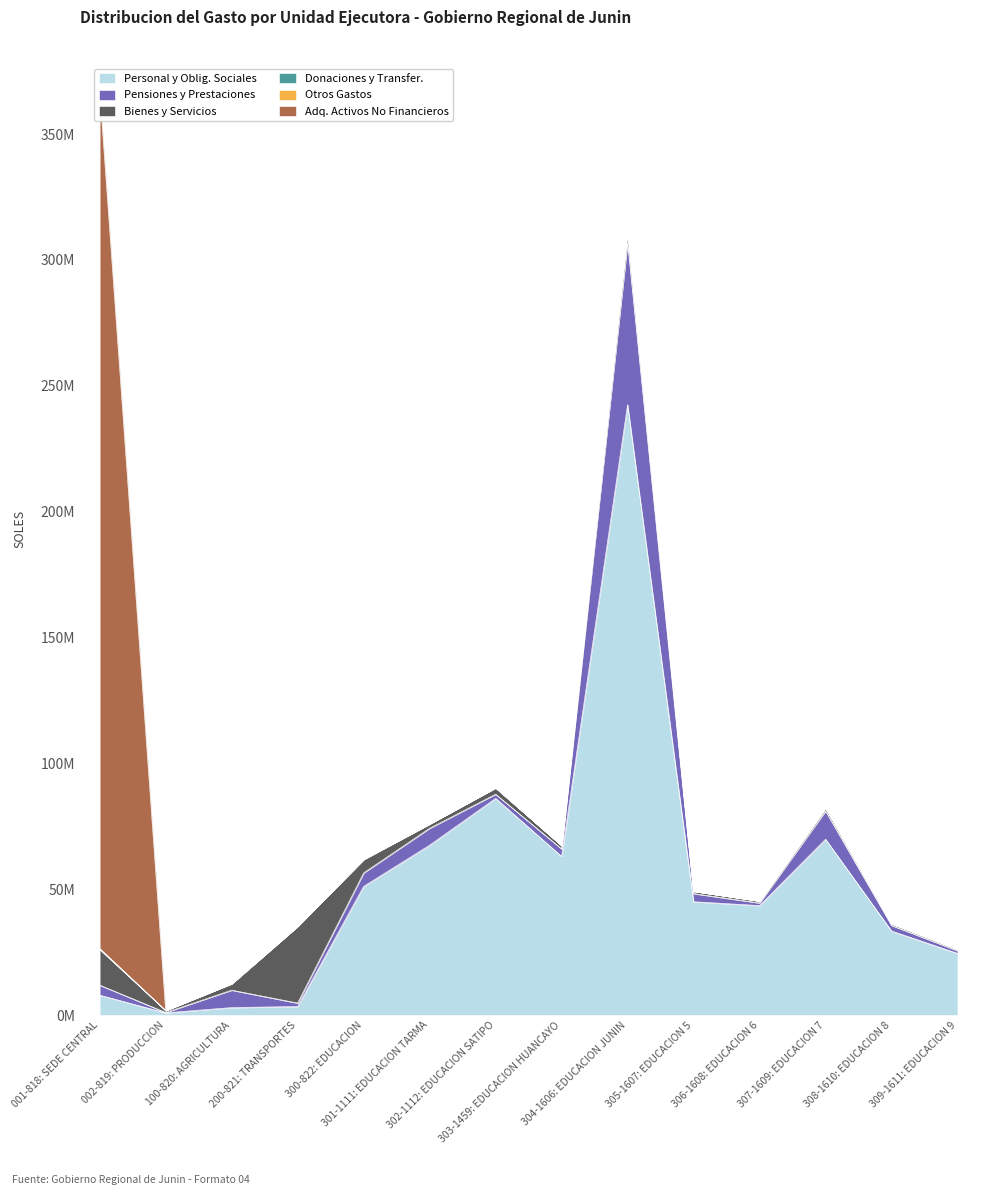

Reading right to left, transcribe all the data shown in this chart.

Personal y Oblig. Sociales: 309-1611: EDUCACION 9=24519949	308-1610: EDUCACION 8=33394222	307-1609: EDUCACION 7=69873953	306-1608: EDUCACION 6=43495961	305-1607: EDUCACION 5=45032125	304-1606: EDUCACION JUNIN=242486590	303-1459: EDUCACION HUANCAYO=63051636	302-1112: EDUCACION SATIPO=86087528	301-1111: EDUCACION TARMA=67497865	300-822: EDUCACION=51117793	200-821: TRANSPORTES=3414653	100-820: AGRICULTURA=2977559	002-819: PRODUCCION=883754	001-818: SEDE CENTRAL=7922167
Pensiones y Prestaciones: 309-1611: EDUCACION 9=1051007	308-1610: EDUCACION 8=2229139	307-1609: EDUCACION 7=11197729	306-1608: EDUCACION 6=1050823	305-1607: EDUCACION 5=3227848	304-1606: EDUCACION JUNIN=64414203	303-1459: EDUCACION HUANCAYO=2981742	302-1112: EDUCACION SATIPO=1652499	301-1111: EDUCACION TARMA=6725072	300-822: EDUCACION=5365341	200-821: TRANSPORTES=1363575	100-820: AGRICULTURA=6923859	002-819: PRODUCCION=156962	001-818: SEDE CENTRAL=3984237
Bienes y Servicios: 309-1611: EDUCACION 9=580587	308-1610: EDUCACION 8=695326	307-1609: EDUCACION 7=1248649	306-1608: EDUCACION 6=792874	305-1607: EDUCACION 5=940035	304-1606: EDUCACION JUNIN=5189014	303-1459: EDUCACION HUANCAYO=1327917	302-1112: EDUCACION SATIPO=2551630	301-1111: EDUCACION TARMA=1715583	300-822: EDUCACION=5356693	200-821: TRANSPORTES=30487652	100-820: AGRICULTURA=2573490	002-819: PRODUCCION=779661	001-818: SEDE CENTRAL=14213007
Donaciones y Transfer.: 309-1611: EDUCACION 9=0	308-1610: EDUCACION 8=0	307-1609: EDUCACION 7=0	306-1608: EDUCACION 6=0	305-1607: EDUCACION 5=0	304-1606: EDUCACION JUNIN=0	303-1459: EDUCACION HUANCAYO=0	302-1112: EDUCACION SATIPO=0	301-1111: EDUCACION TARMA=0	300-822: EDUCACION=0	200-821: TRANSPORTES=0	100-820: AGRICULTURA=0	002-819: PRODUCCION=0	001-818: SEDE CENTRAL=237932
Otros Gastos: 309-1611: EDUCACION 9=0	308-1610: EDUCACION 8=0	307-1609: EDUCACION 7=0	306-1608: EDUCACION 6=0	305-1607: EDUCACION 5=0	304-1606: EDUCACION JUNIN=0	303-1459: EDUCACION HUANCAYO=0	302-1112: EDUCACION SATIPO=0	301-1111: EDUCACION TARMA=0	300-822: EDUCACION=0	200-821: TRANSPORTES=24605	100-820: AGRICULTURA=5000	002-819: PRODUCCION=0	001-818: SEDE CENTRAL=125527
Adq. Activos No Financieros: 309-1611: EDUCACION 9=0	308-1610: EDUCACION 8=0	307-1609: EDUCACION 7=0	306-1608: EDUCACION 6=0	305-1607: EDUCACION 5=0	304-1606: EDUCACION JUNIN=0	303-1459: EDUCACION HUANCAYO=0	302-1112: EDUCACION SATIPO=0	301-1111: EDUCACION TARMA=0	300-822: EDUCACION=102720	200-821: TRANSPORTES=0	100-820: AGRICULTURA=0	002-819: PRODUCCION=0	001-818: SEDE CENTRAL=340976912